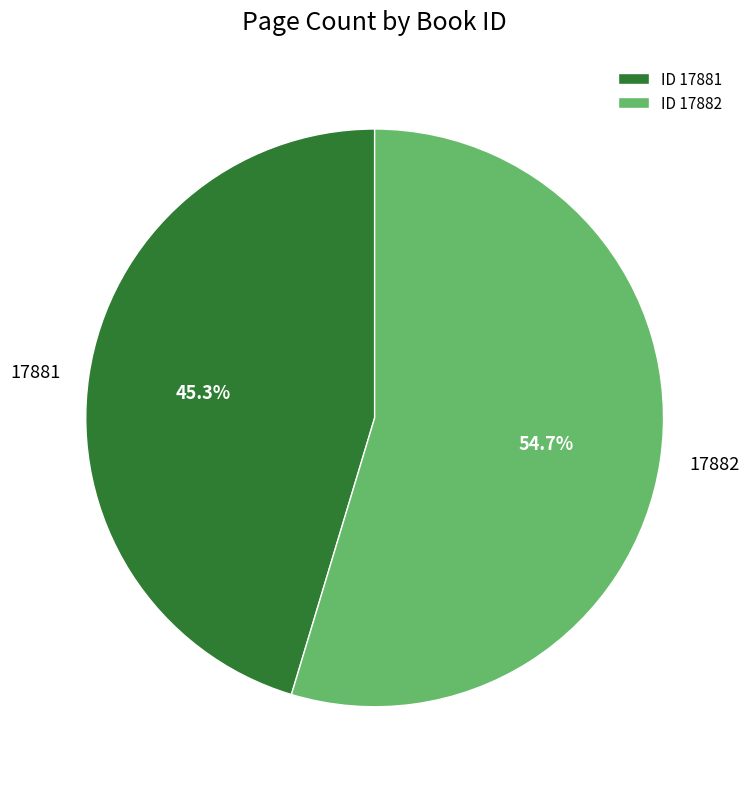

What portion of the pie excludes 17882?

45.3%